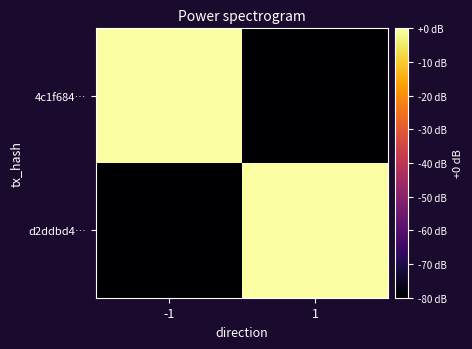

Reading left to right, extract all data points from this chart.

4c1f684…: -1=0.0	1=-80.0
d2ddbd4…: -1=-80.0	1=0.0